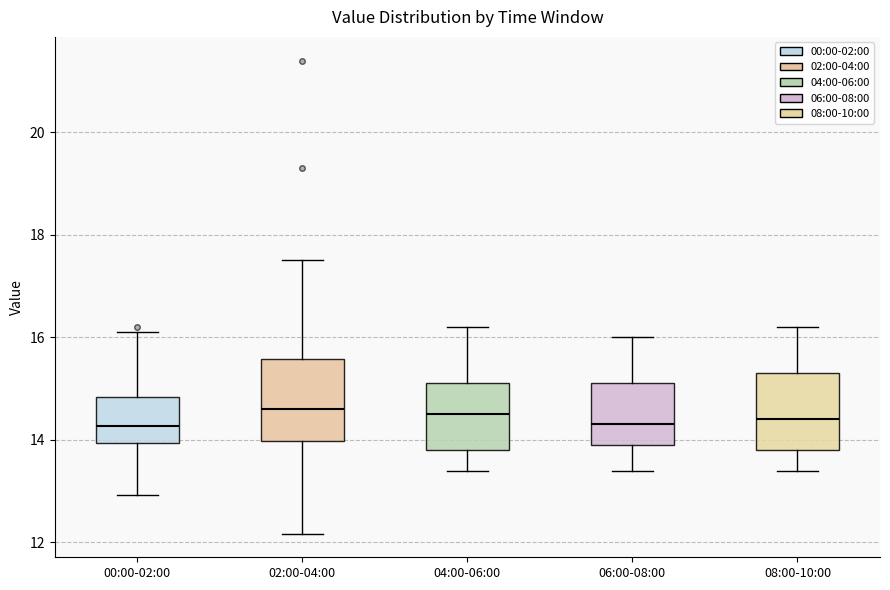

Where is the lower edge of the box for 02:00-04:00 on the y-axis? The values are not printed on the chart, so give them approximately, as read against the axis.

14.0